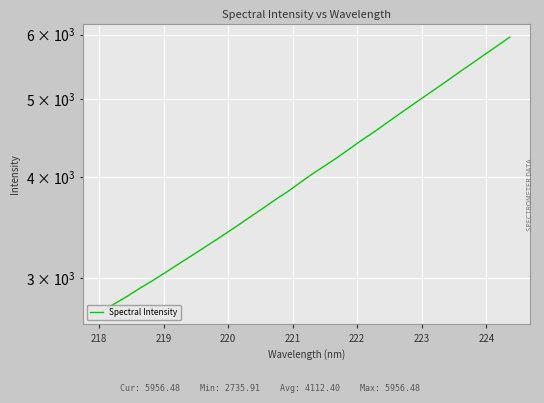

What is the difference between the maximum and minimum values?

3220.6